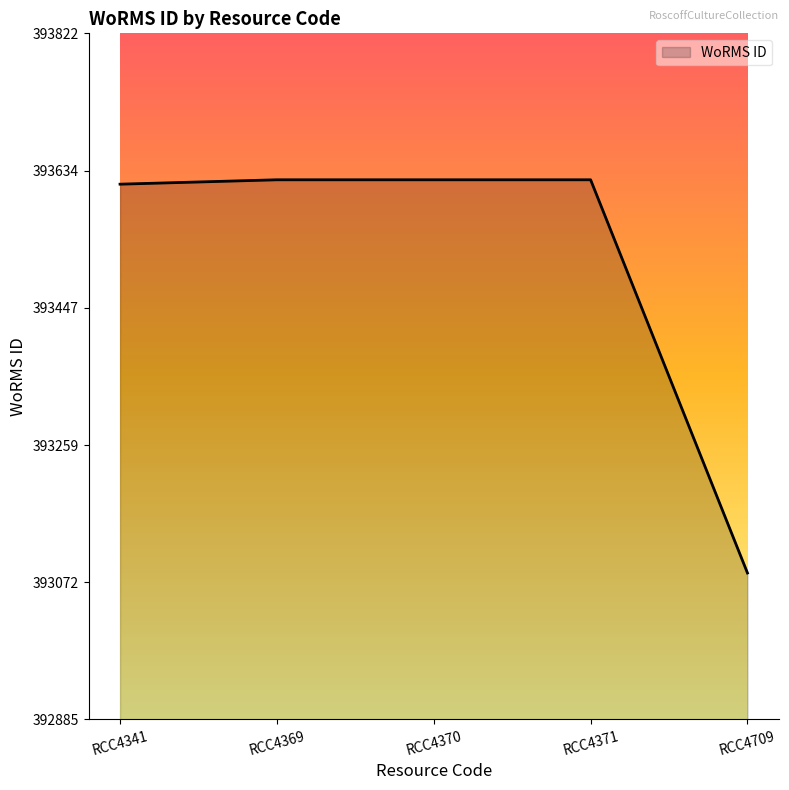

Where is the data nearest to the value 393353?

RCC4341